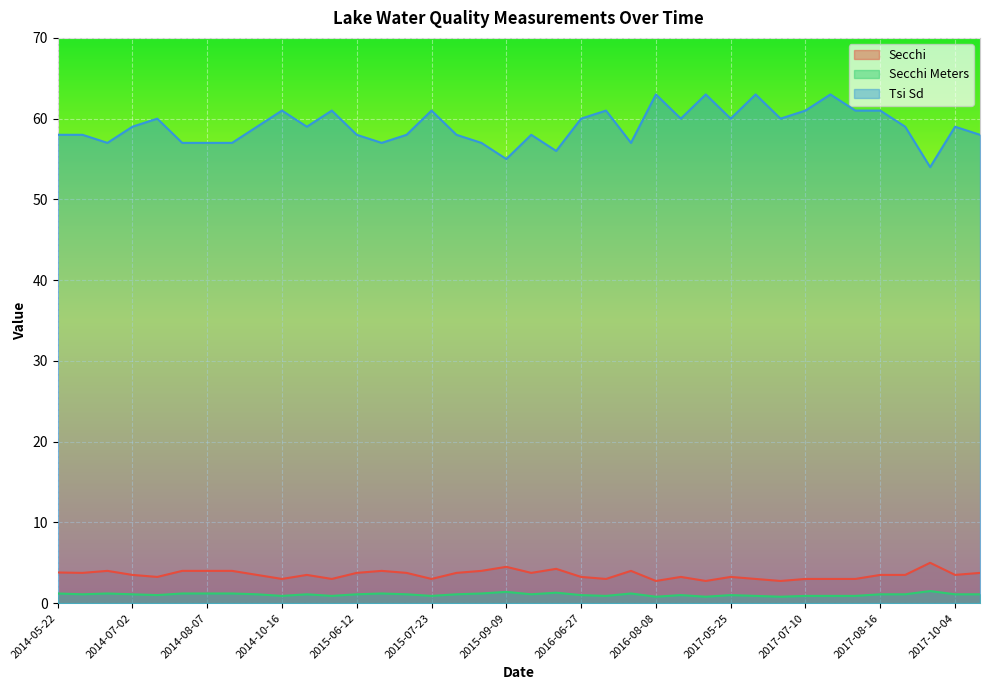

What are all the series names shown in the legend?

Secchi, Secchi Meters, Tsi Sd